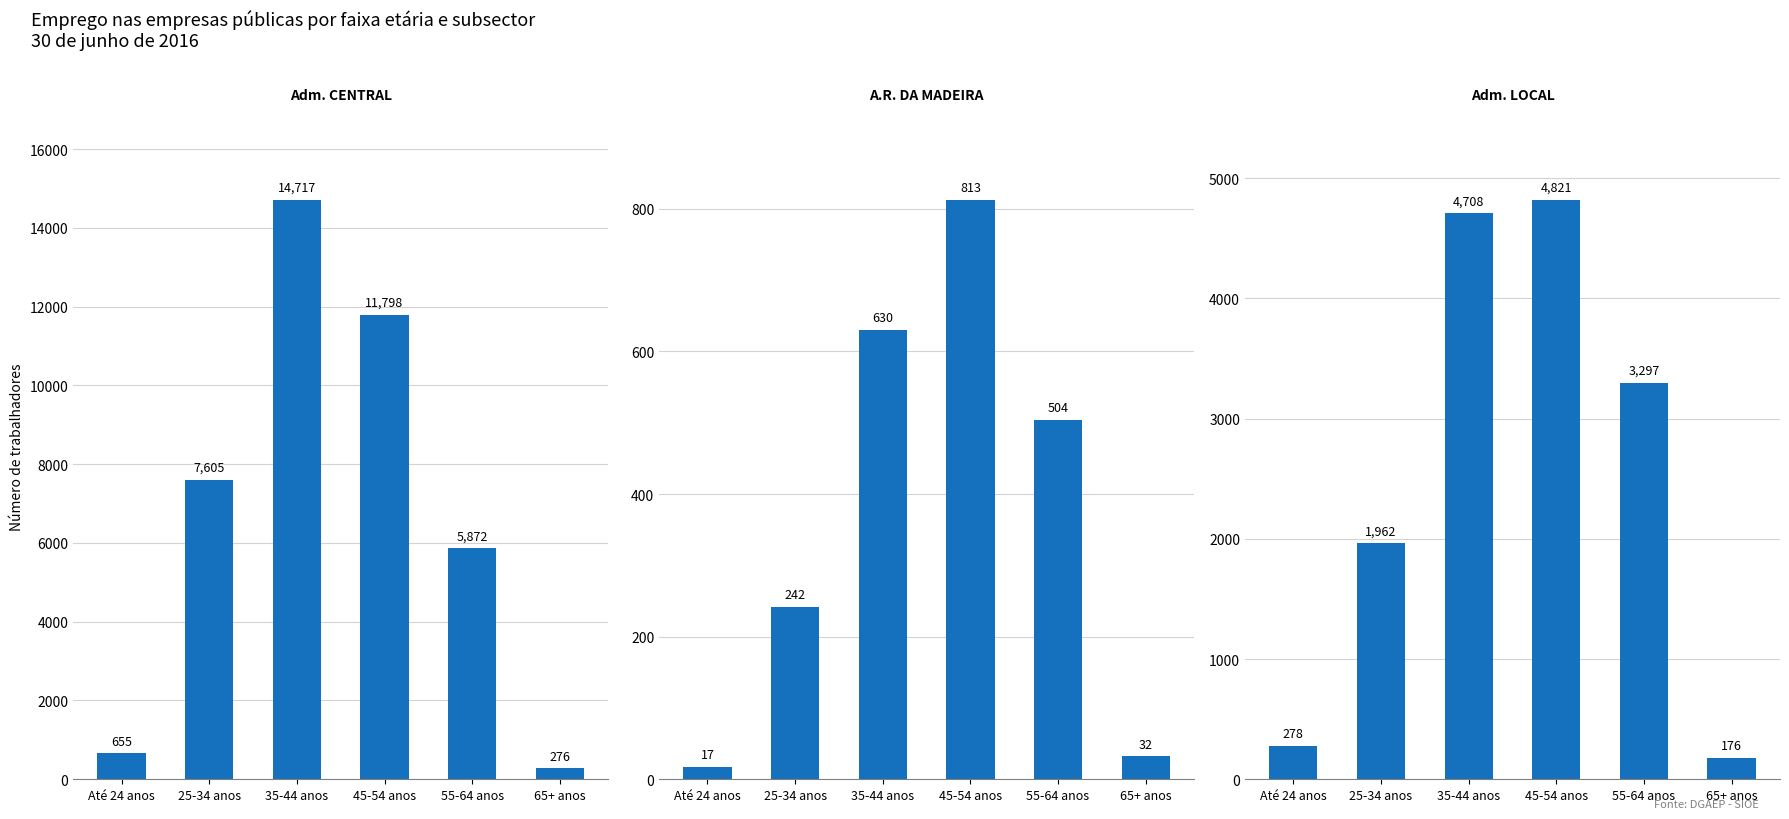

Is it true that DETIDAS PELA ADMINISTRAÇÃO CENTRAL equals 276 at 65+ anos?

True